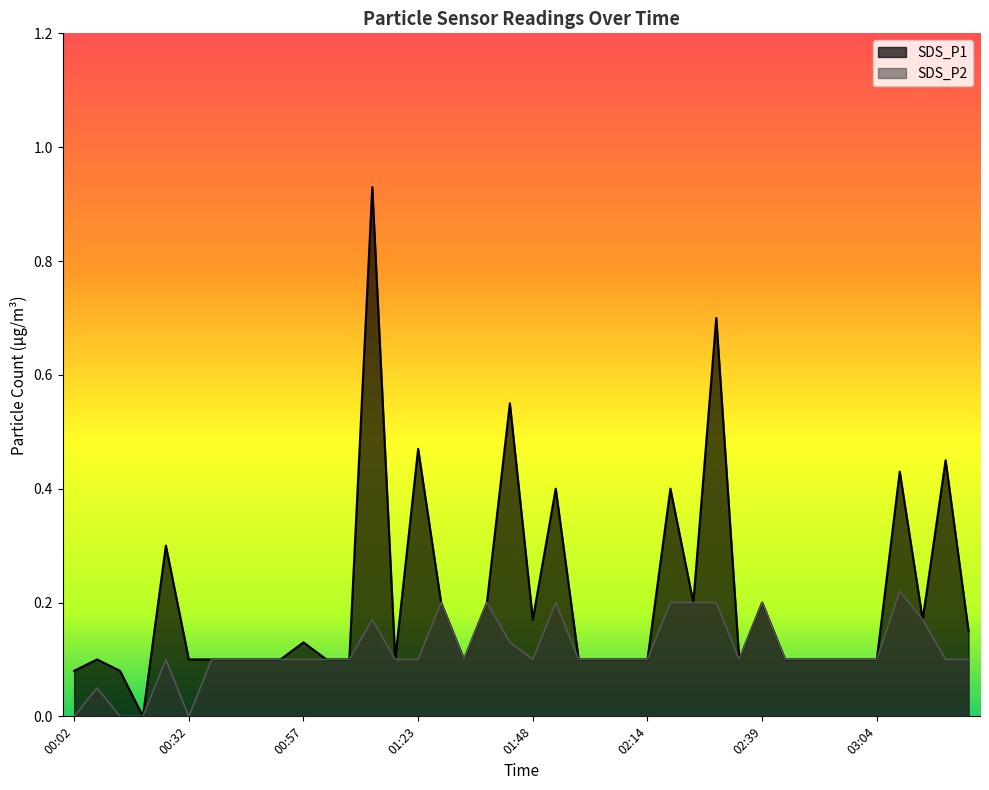

What position from the right is 03:09?

4